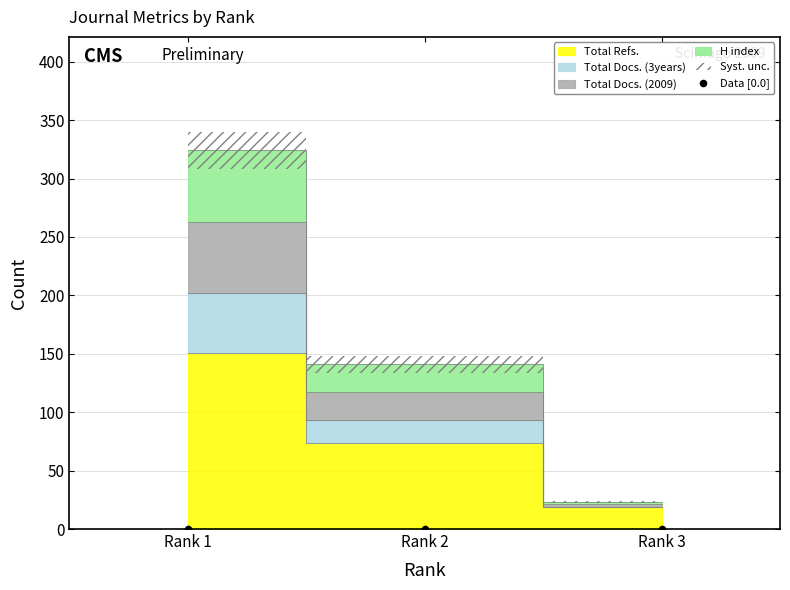

Which series contains the lowest Y value?

Total Refs.